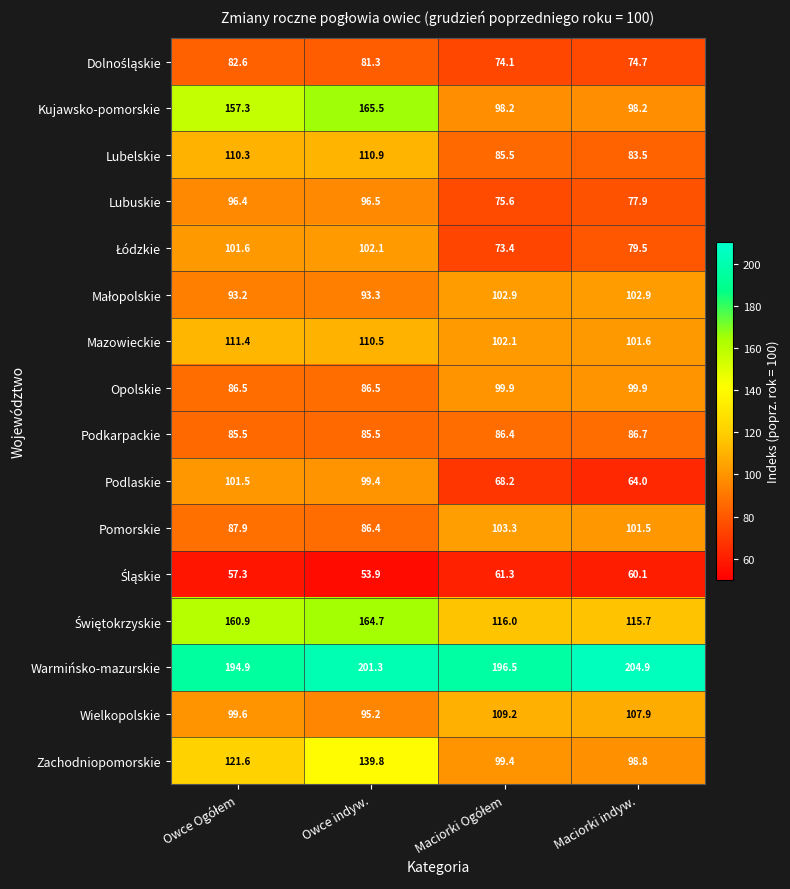

Which series has the widest spread of values?

Kujawsko-pomorskie